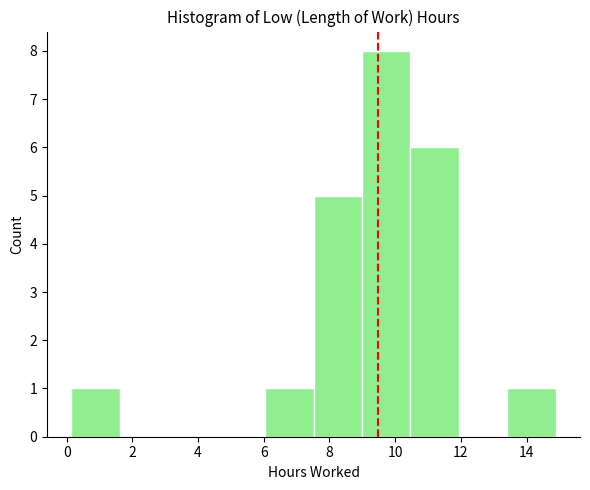

Reading left to right, transcribe this chart: for each bar, give the range it covers on the x-axis and its height. Neither the bar edges nor the heights are printed on the chart, so give them approximately, as read against the axes.

0.2 to 1.6: 1
1.6 to 3.0: 0
3.0 to 4.6: 0
4.6 to 6.0: 0
6.0 to 7.6: 1
7.6 to 9.0: 5
9.0 to 10.4: 8
10.4 to 12.0: 6
12.0 to 13.4: 0
13.4 to 14.8: 1